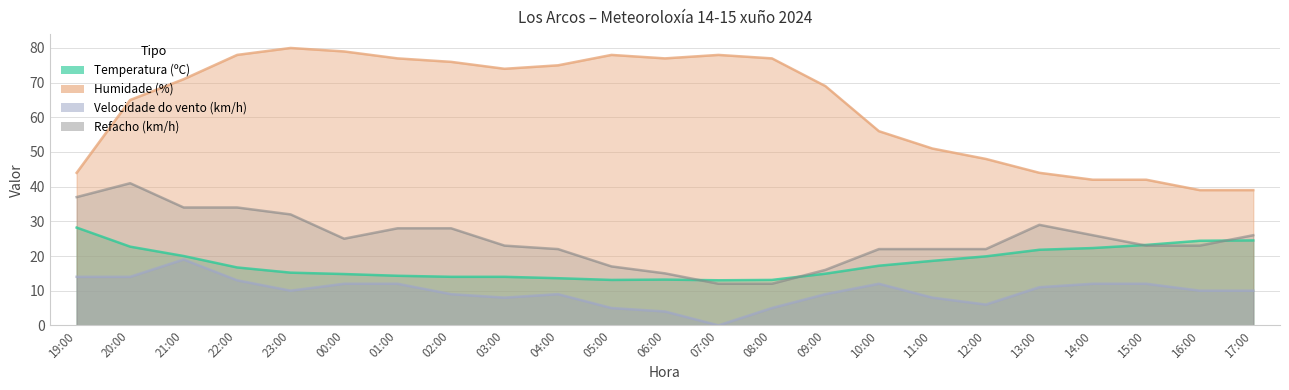

Rank the series by their maximum value, from highest to lowest.

Humidade (%), Refacho (km/h), Temperatura (ºC), Velocidade do vento (km/h)